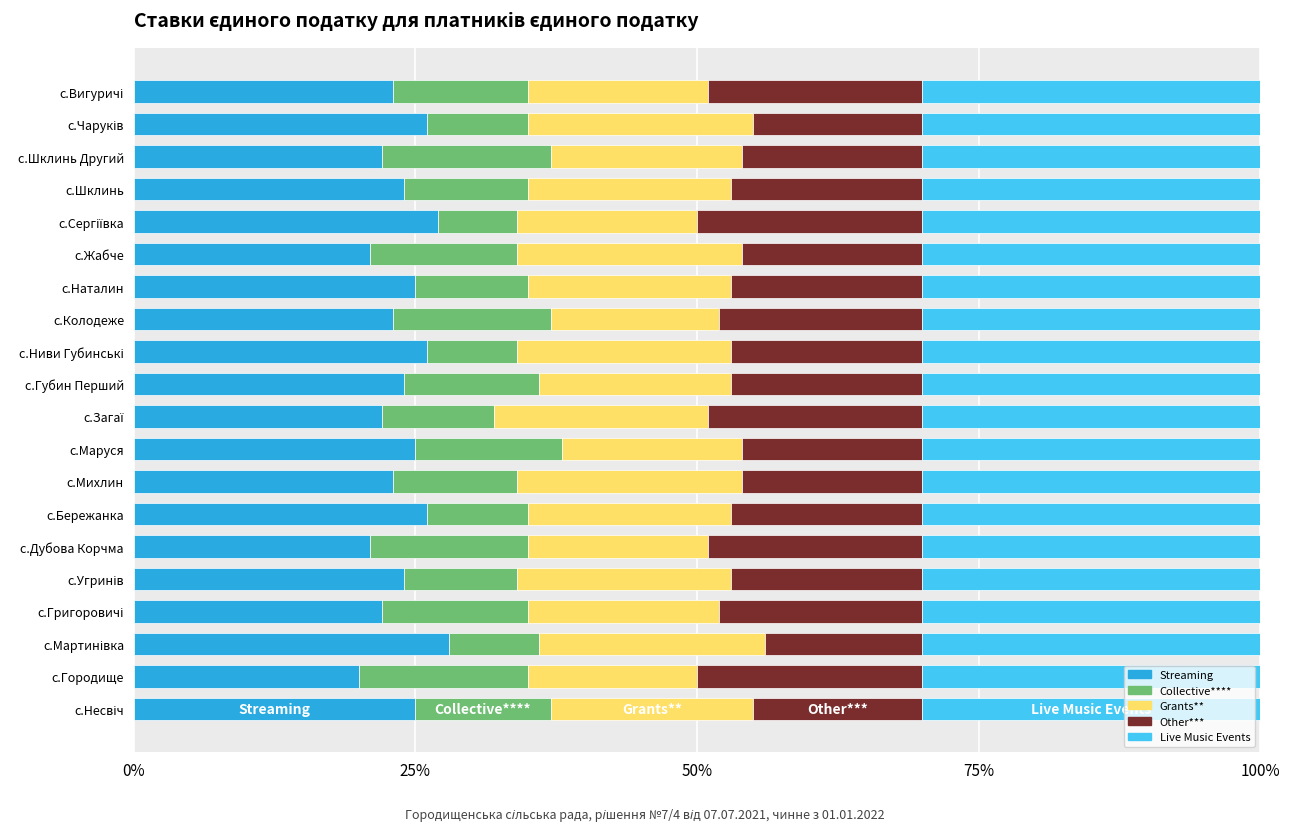

What is the lowest value of the Streaming series?

20.0